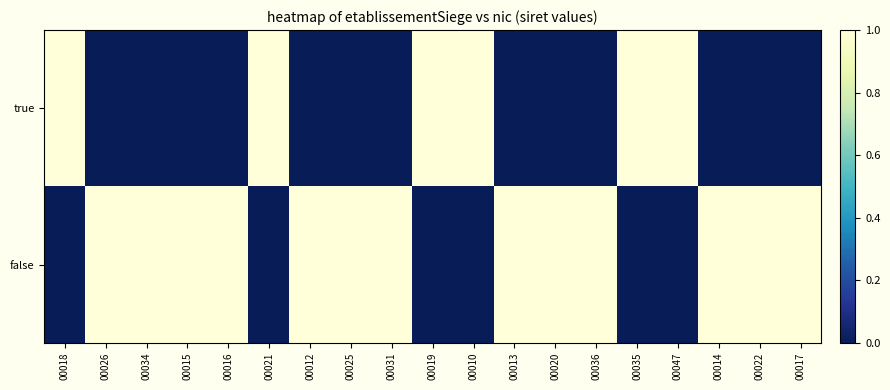

Which has a higher value, 00035 or 00015?

00035